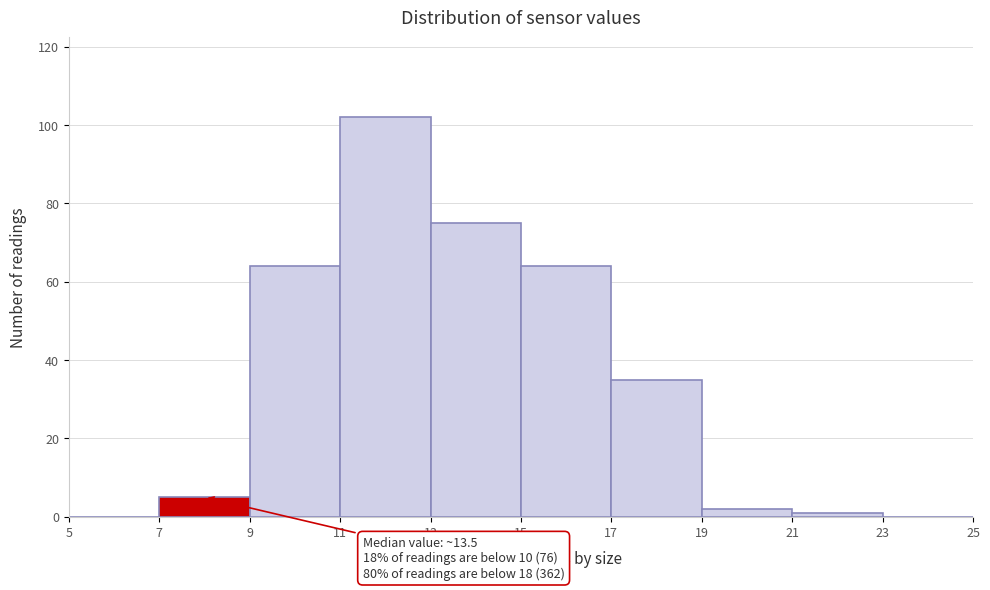

Over which range of the x-axis is the bar tallest?

11 to 13